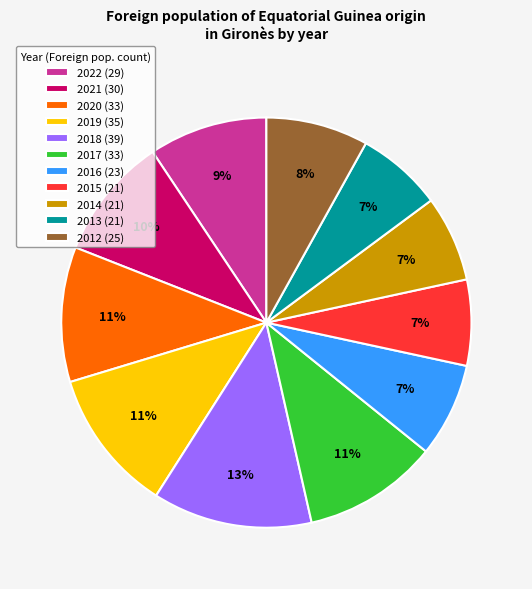

How many slices are in this pie chart?

11